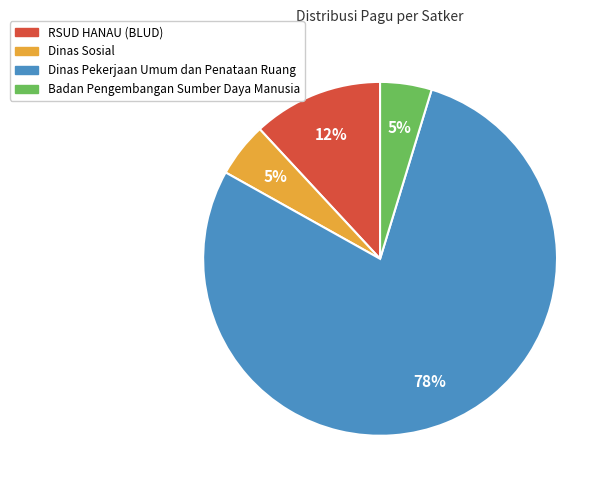

Does any single category account for the majority?

Yes